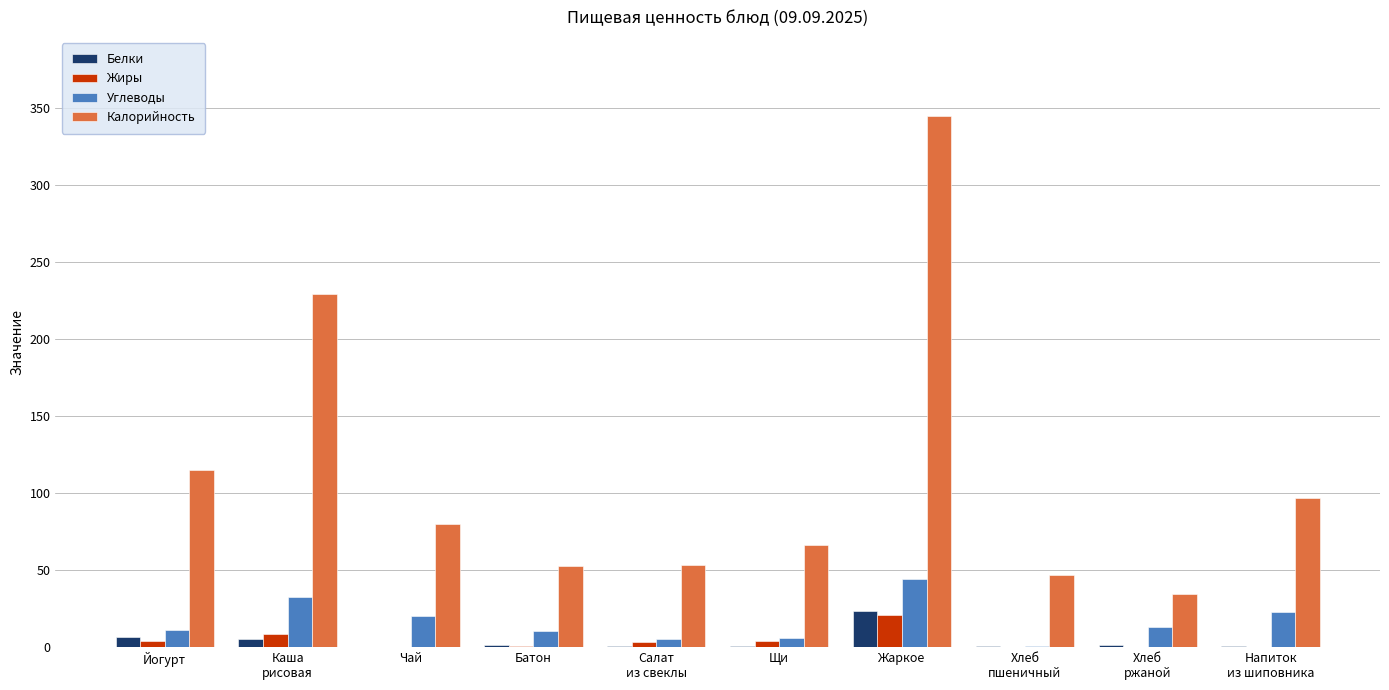

At which category is the sum across all series the highest?

Жаркое